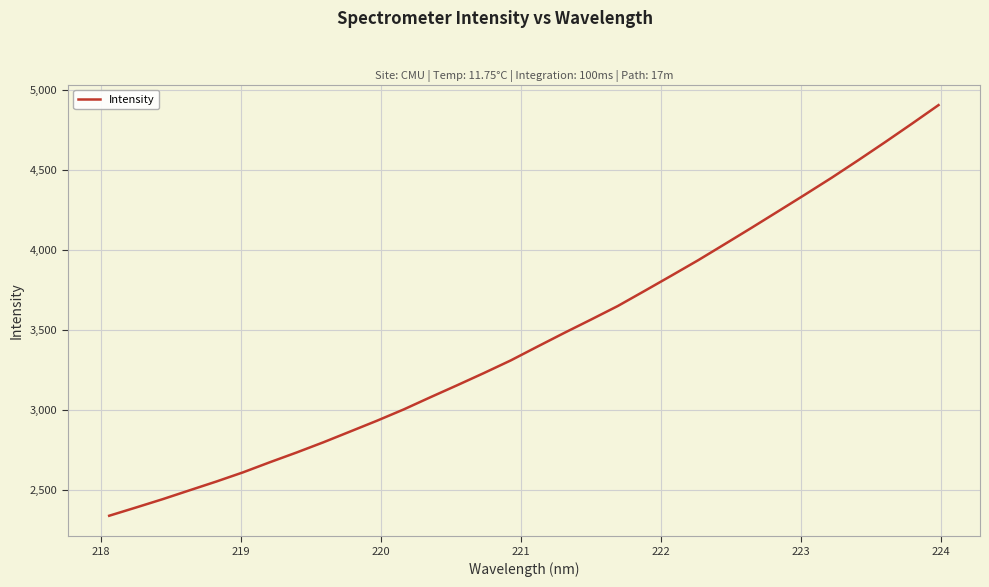

What is the greatest value displayed?

4904.2